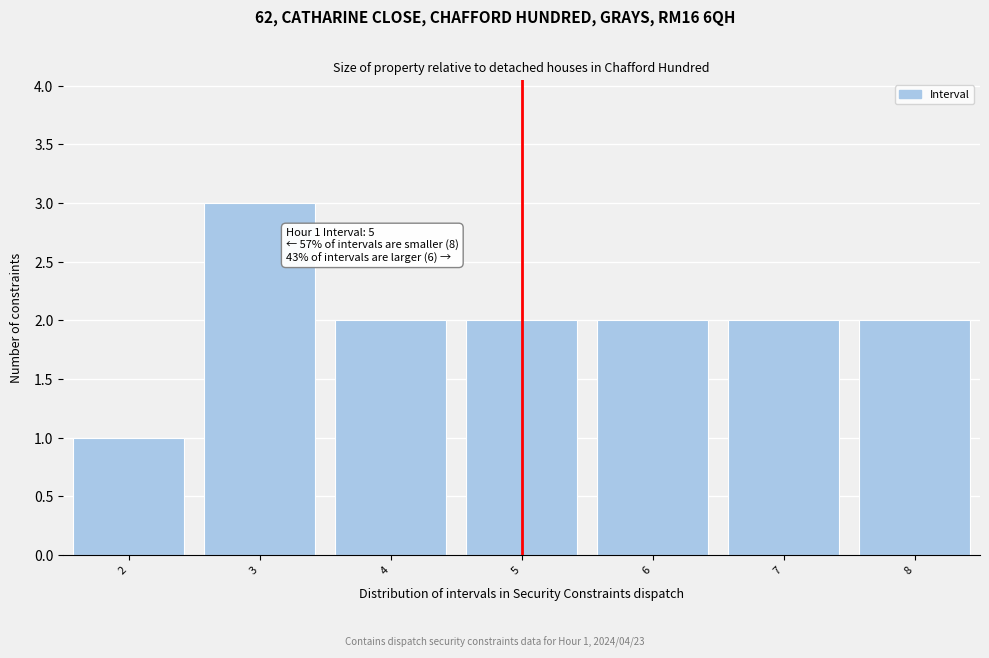

Over which range of the x-axis is the bar tallest?

2.5 to 3.5